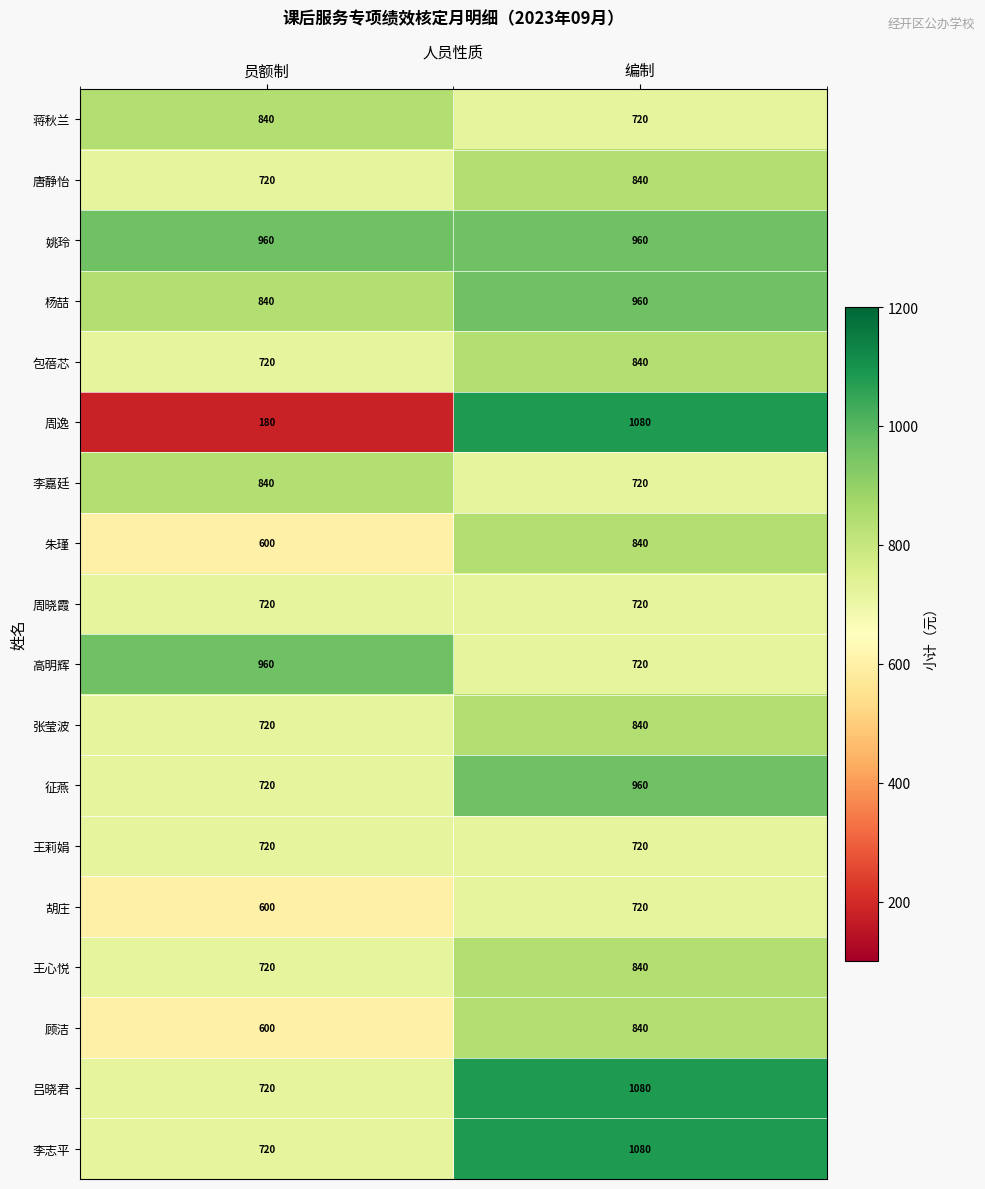

What is the approximate value of 包蓓芯 at 编制, to the nearest 50?

850